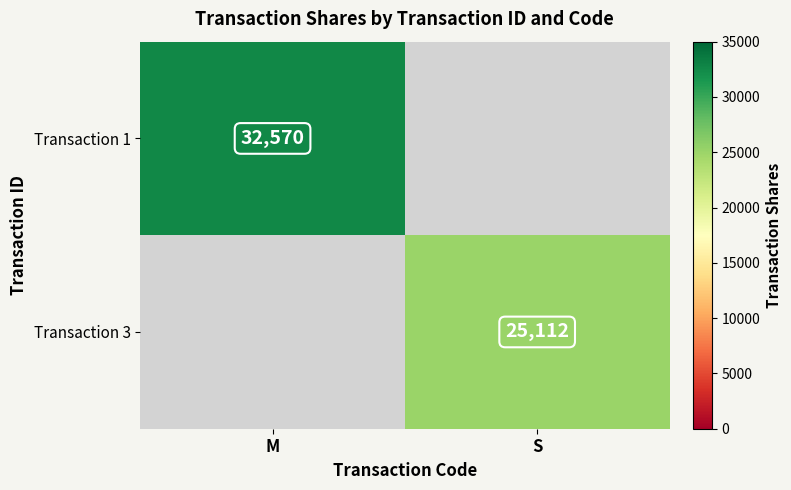

The value of Transaction 3 at S is 8838. True or false?

False